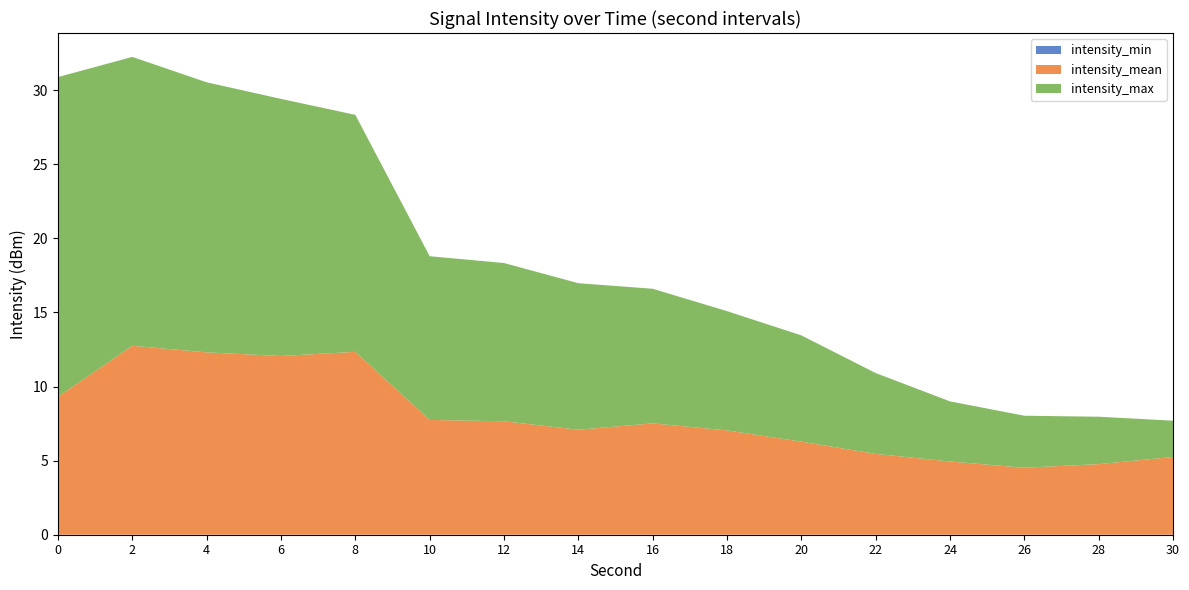

What is the total value across all series at 22?

10.9